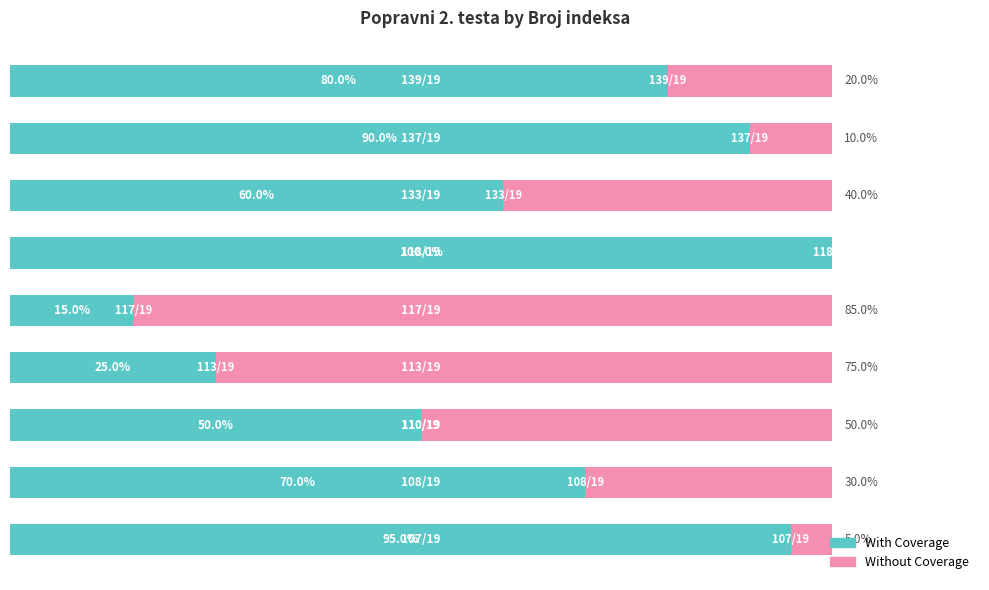

Reading right to left, list all the values displayed in this chart.

With Coverage: 8=8.0	7=9.0	6=6.0	5=10.0	4=1.5	3=2.5	2=5.0	1=7.0	0=9.5
Without Coverage: 8=2.0	7=1.0	6=4.0	5=0.0	4=8.5	3=7.5	2=5.0	1=3.0	0=0.5